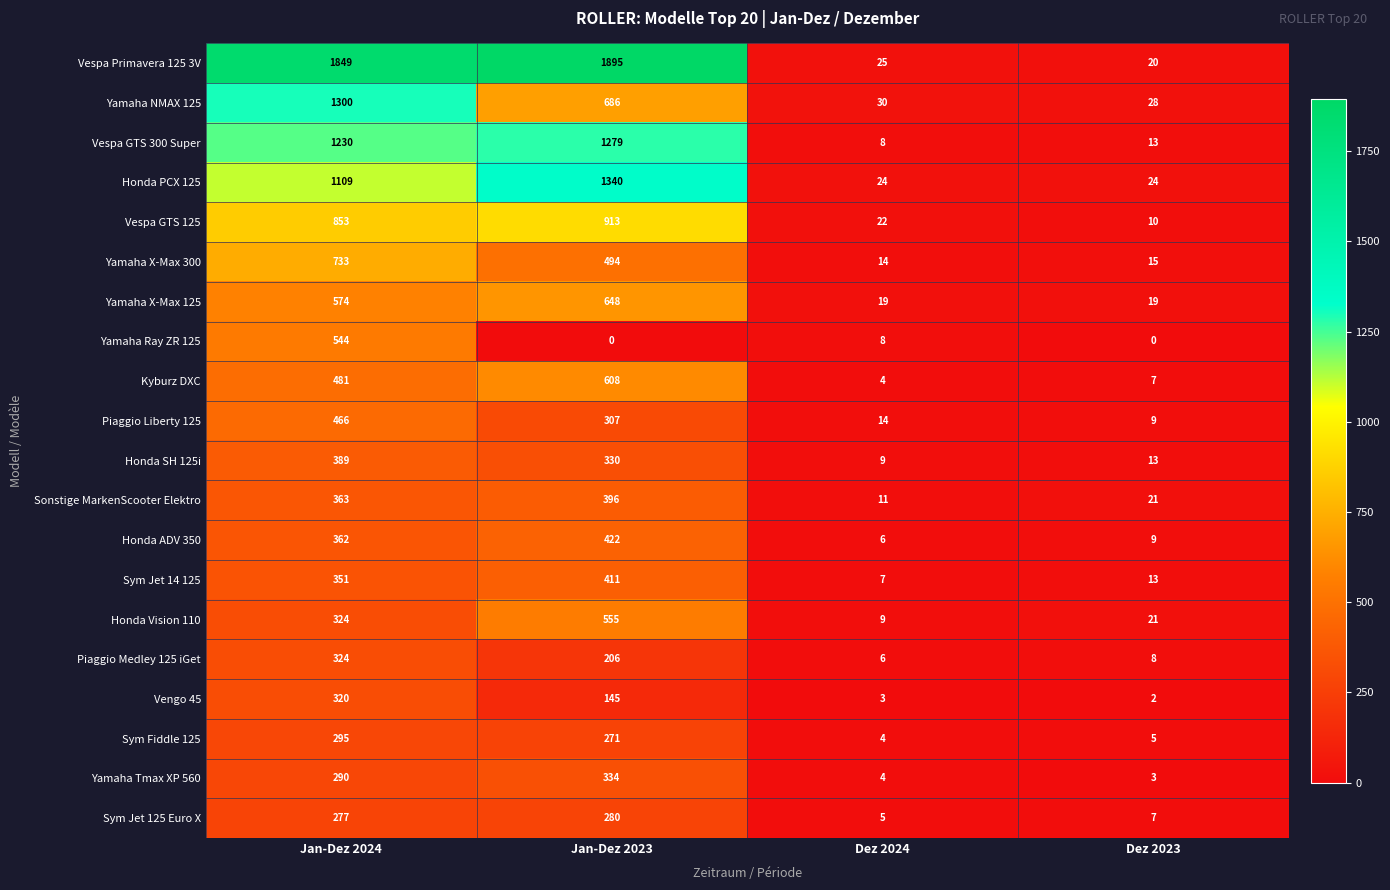

What is the maximum value shown in the chart?

1895